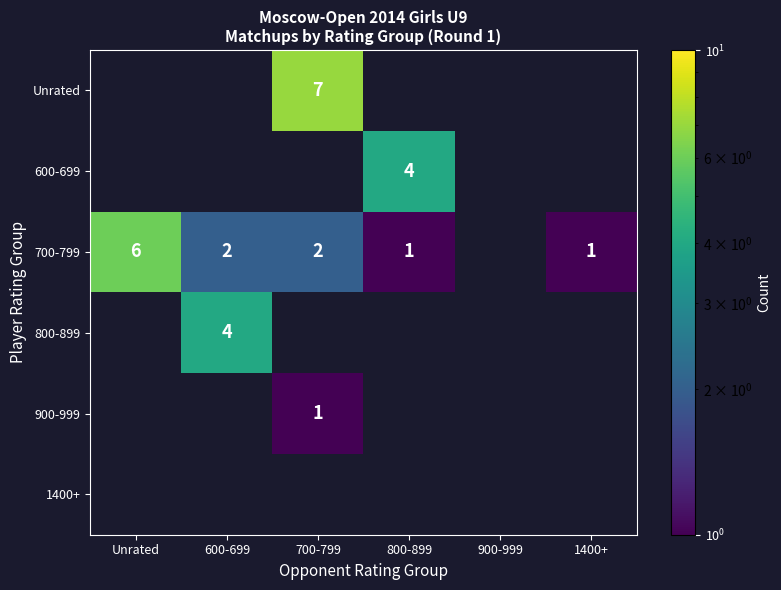

The value of 800-899 at 600-699 is 7. True or false?

False